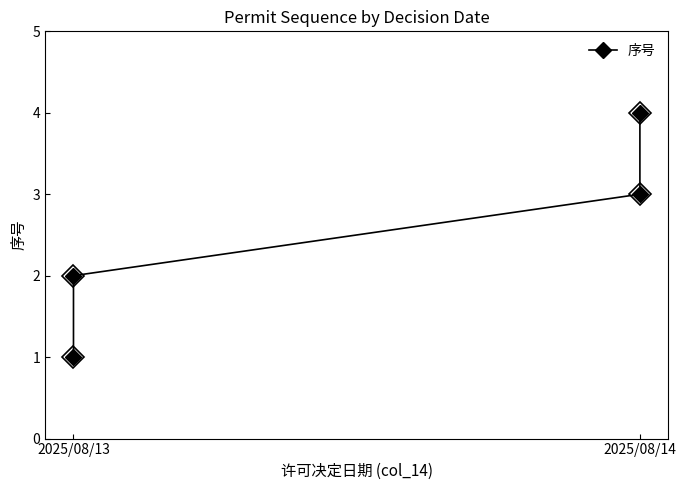

True or false: the data shows 1 at 2025/08/13.

False